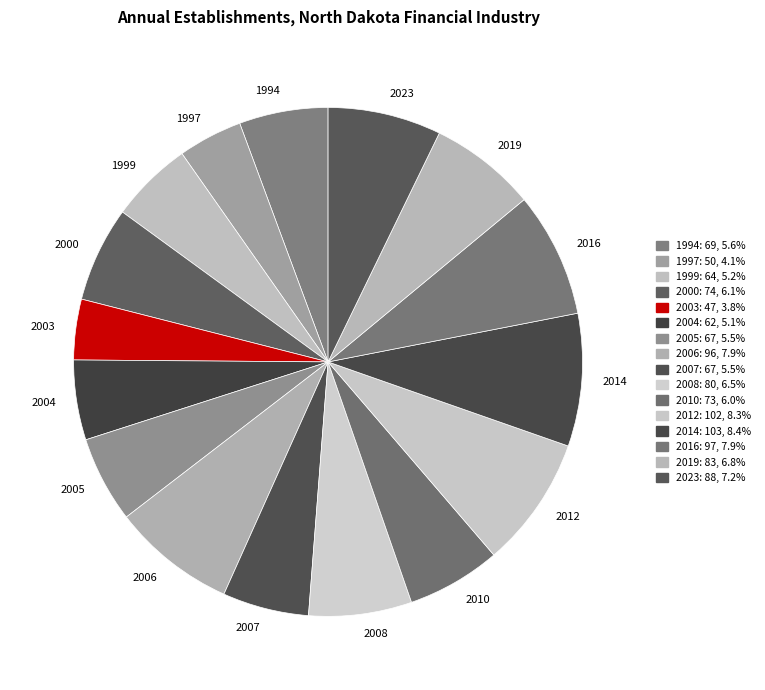

Is it true that 2023 is 7% of the pie?

True